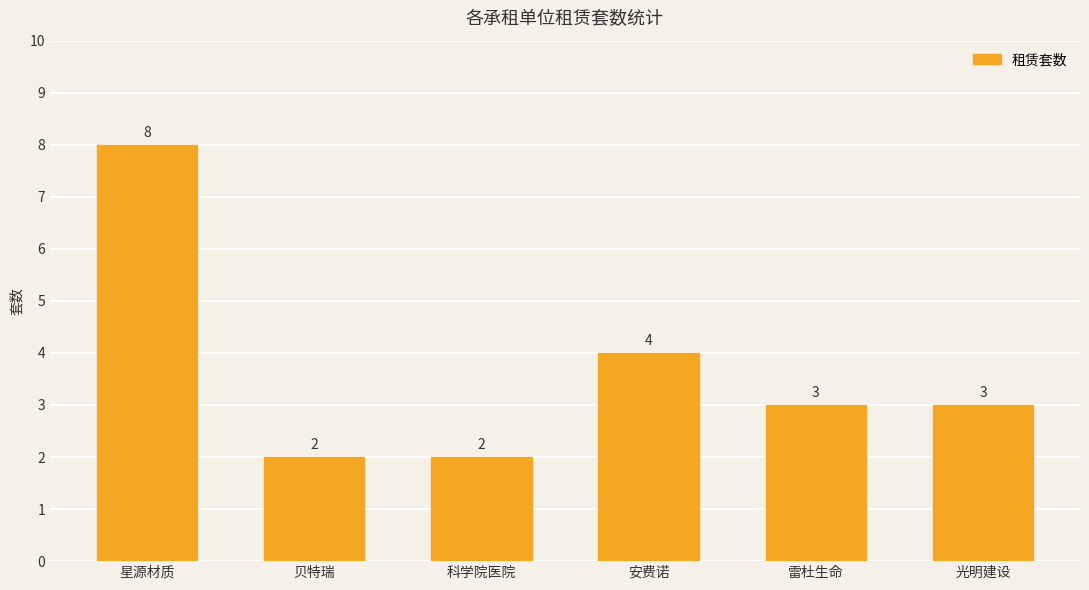

What is the minimum value shown in the chart?

2